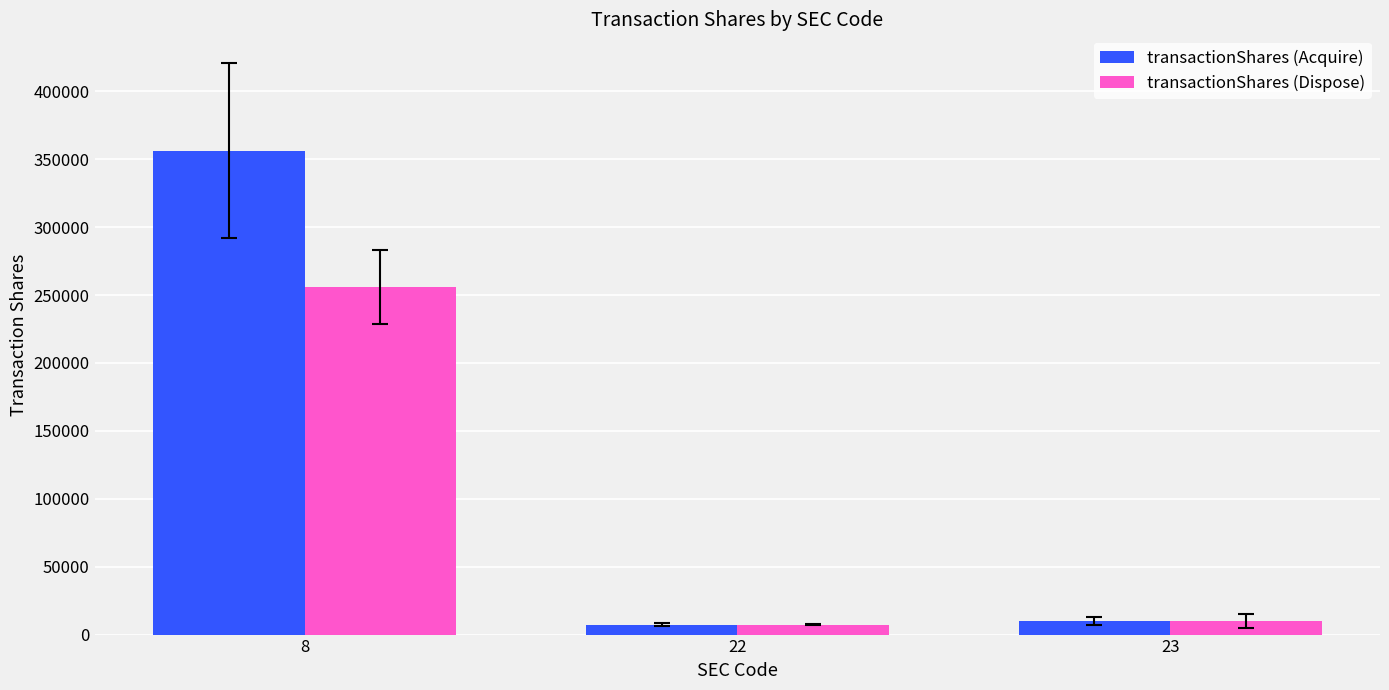

Read the transactionShares (Dispose) value at 23.

10000